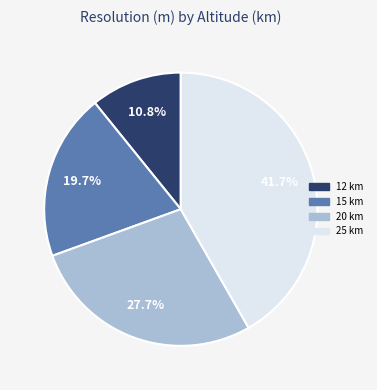

Is there a majority slice in this chart?

No